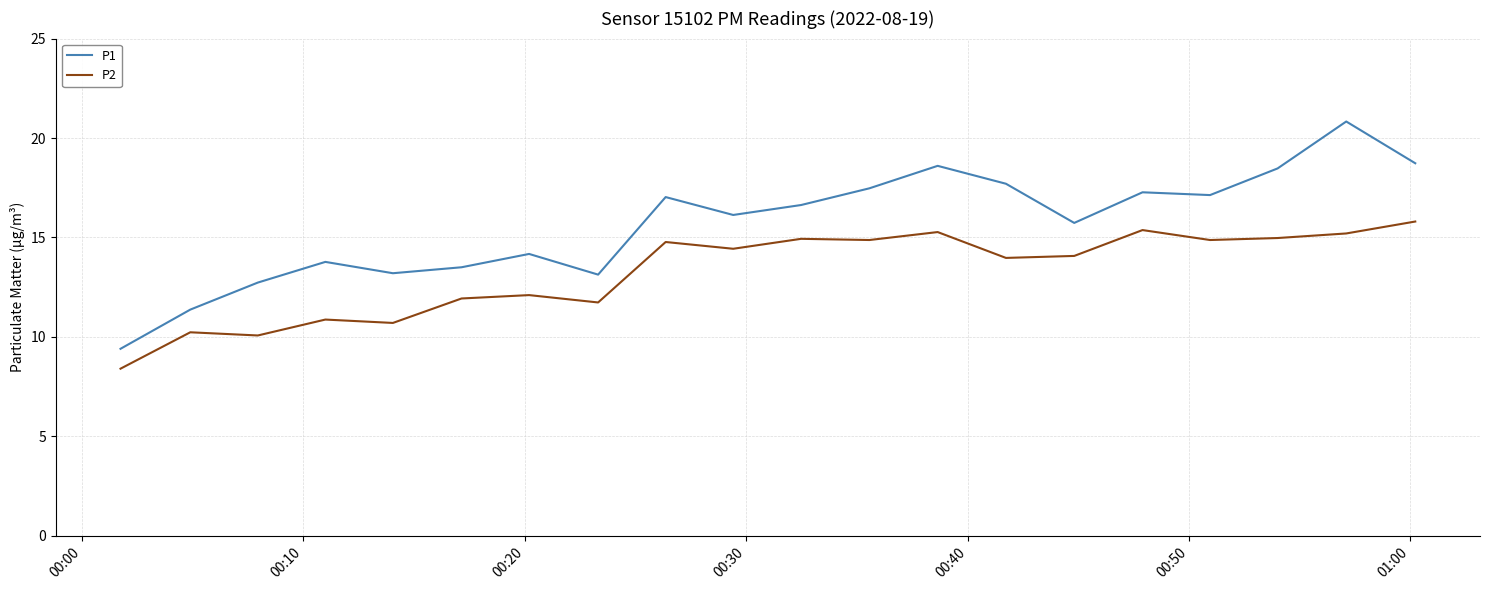

Which series has the largest total across all categories?

P1